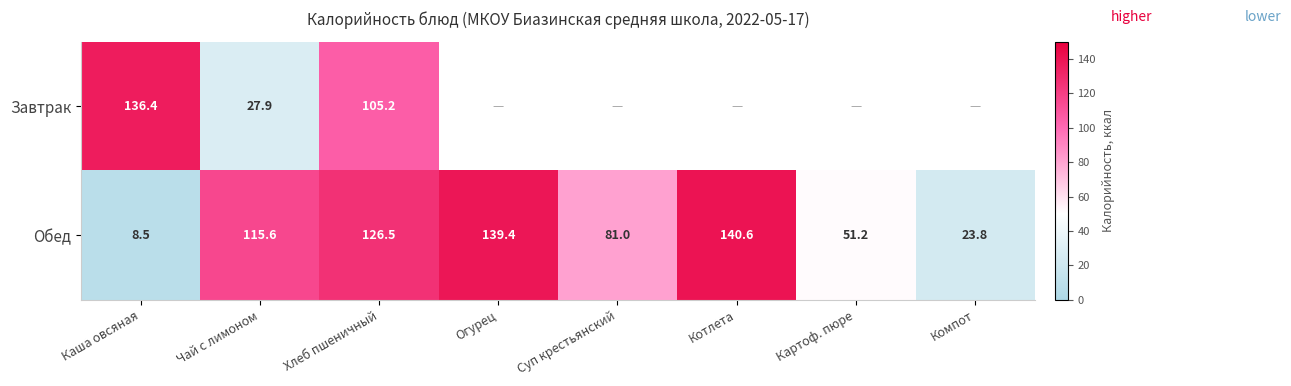

At which category is the sum across all series the highest?

Хлеб пшеничный